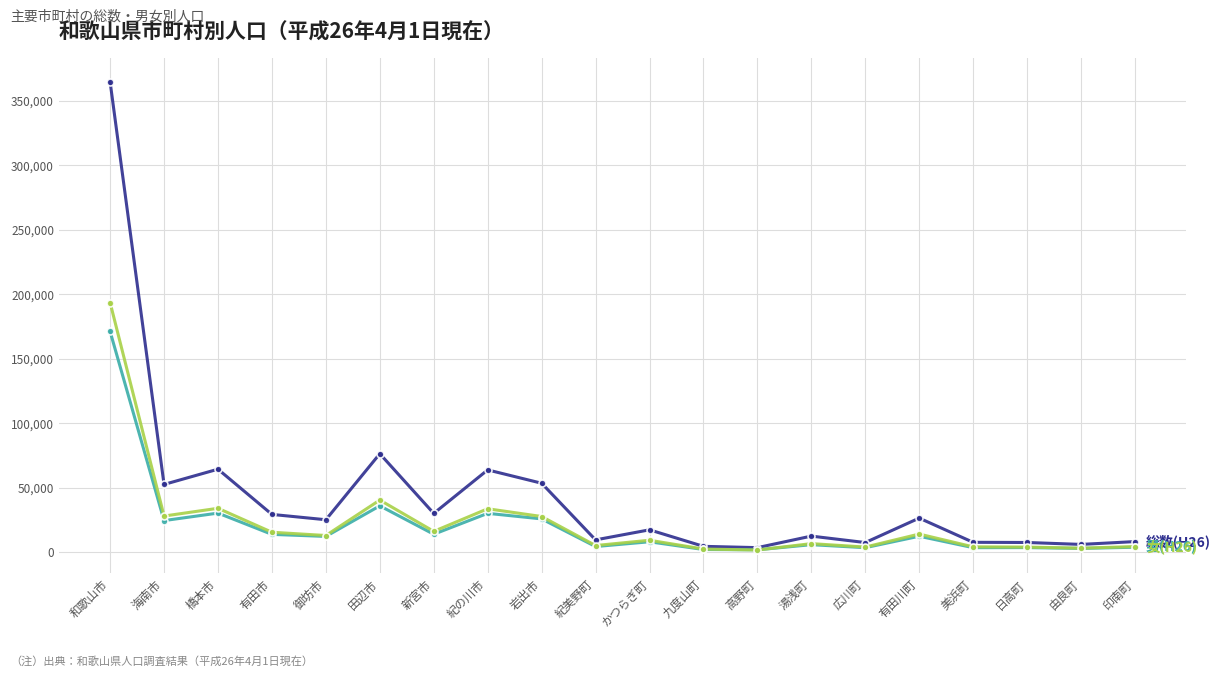

What is the label of the 15th point from the right?

田辺市